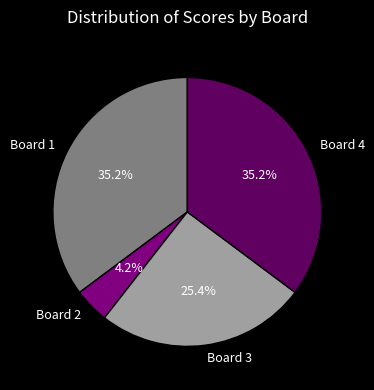

What percentage do Board 3 and Board 4 together represent?

60.6%